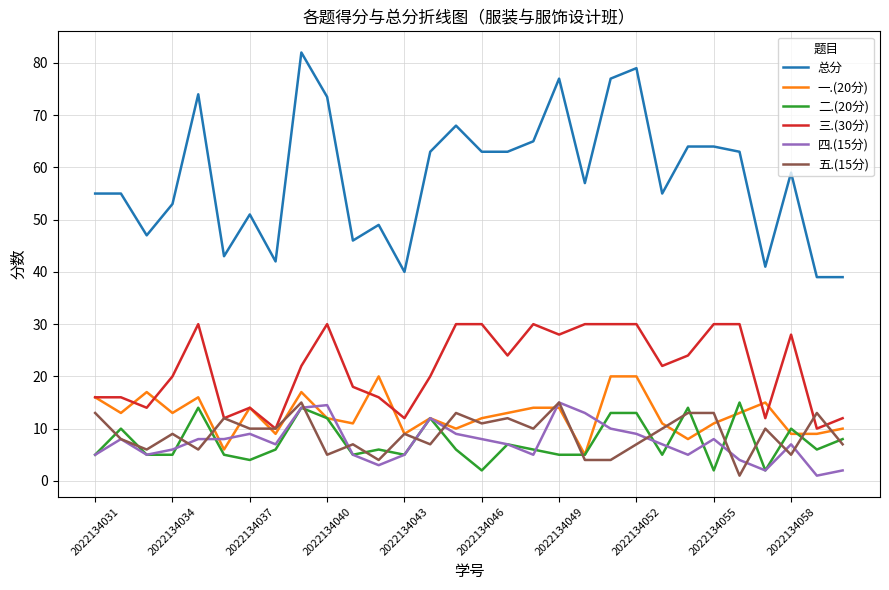

True or false: 总分 and 二.(20分) intersect in this chart.

False